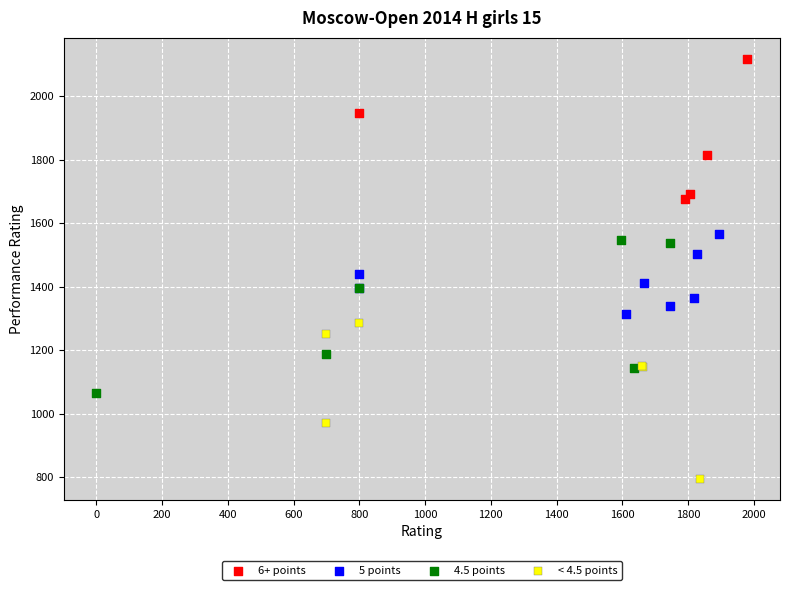

Which series contains the highest Y value?

6+ points